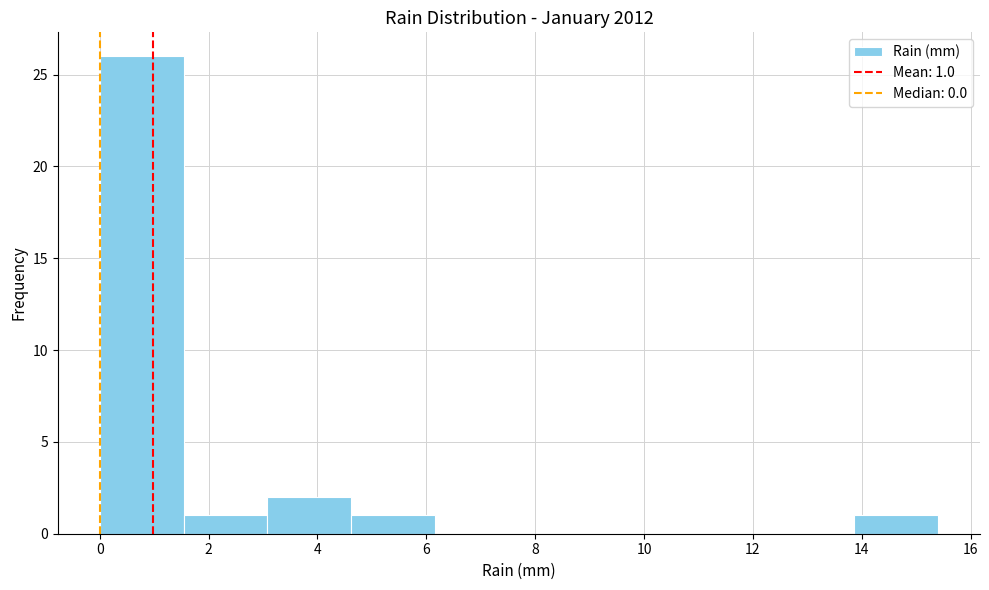

Over which range of the x-axis is the bar tallest?

0.00 to 1.54